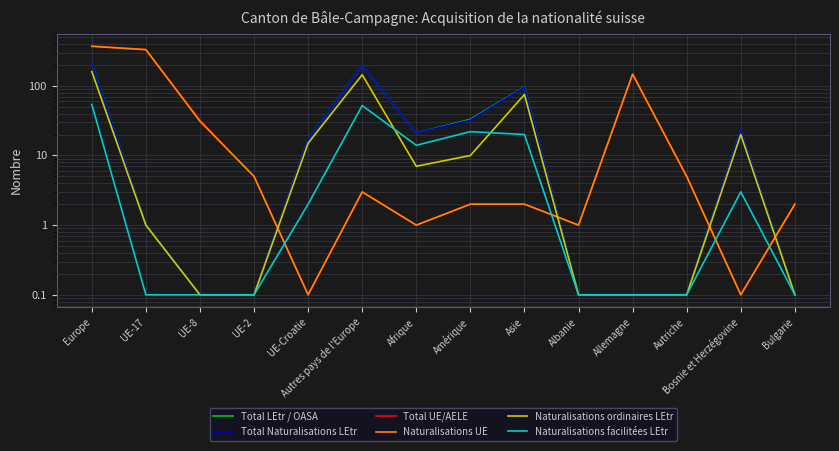

What is the difference between the second highest and second lowest values in the Naturalisations UE series?

329.9